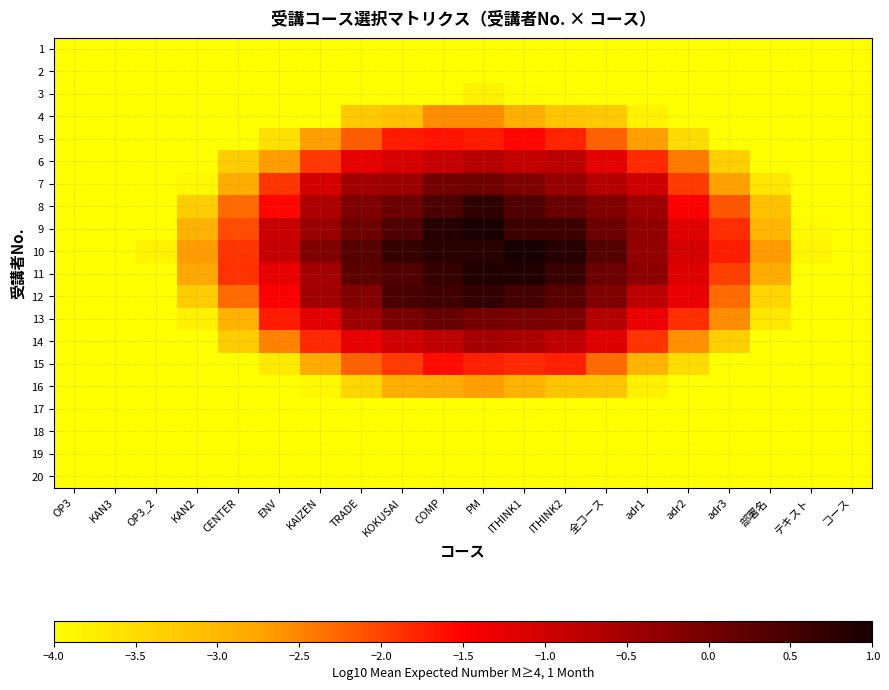

How many categories are shown in the chart?

20